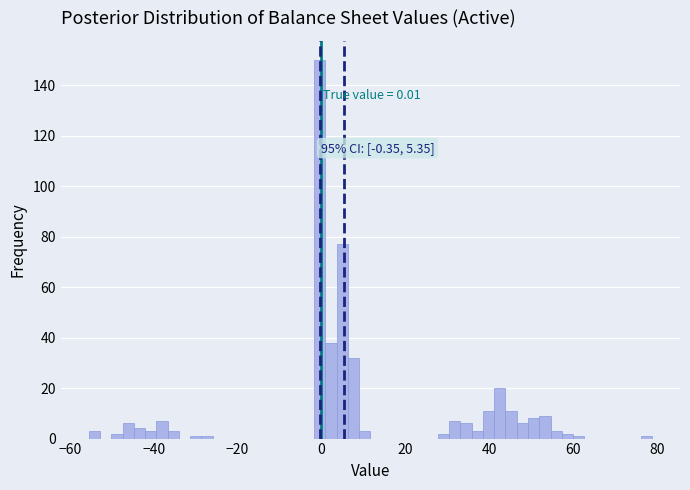

Read against the x-axis, roughly where is the centre of the tallest bar?

0